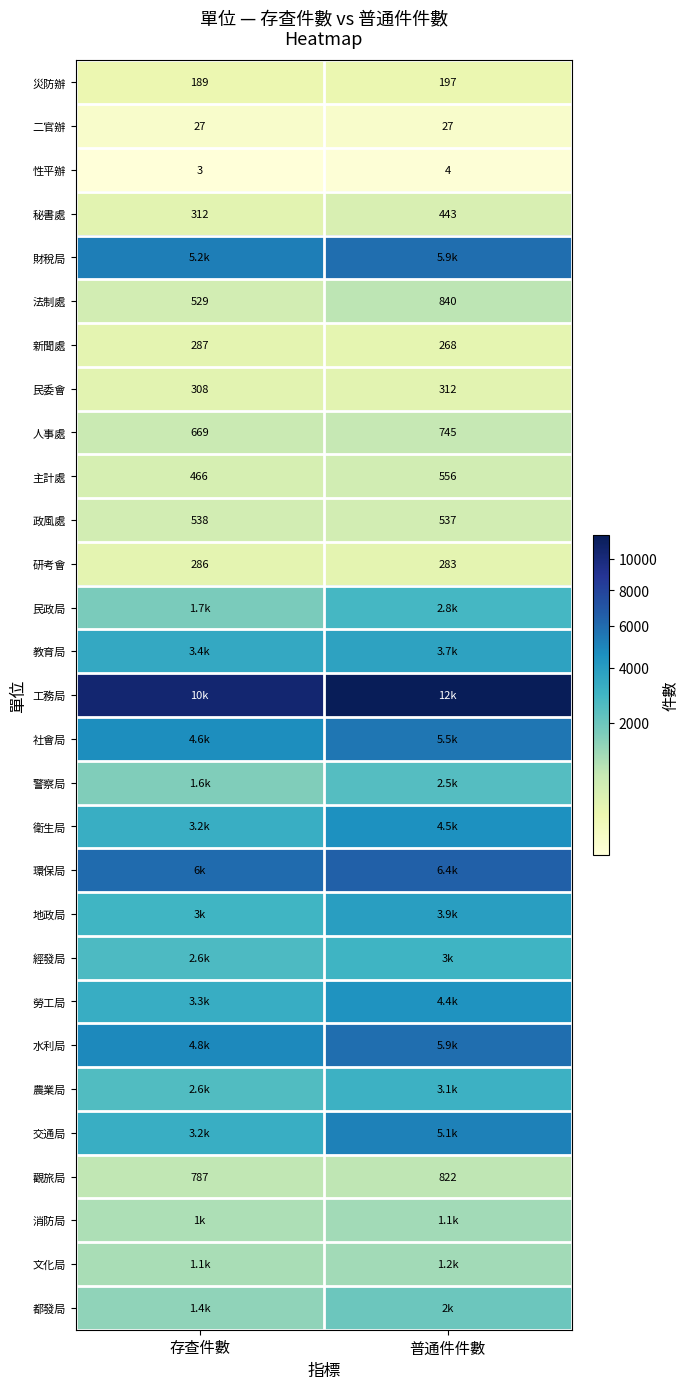

List the labels in order of 研考會 value, largest first.

存查件數, 普通件件數